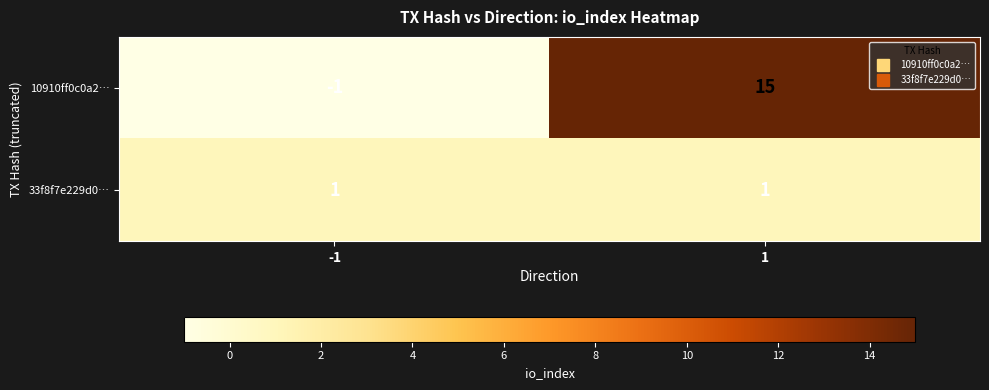

True or false: 33f8f7e229d0… has a value of 1 at 1.

True